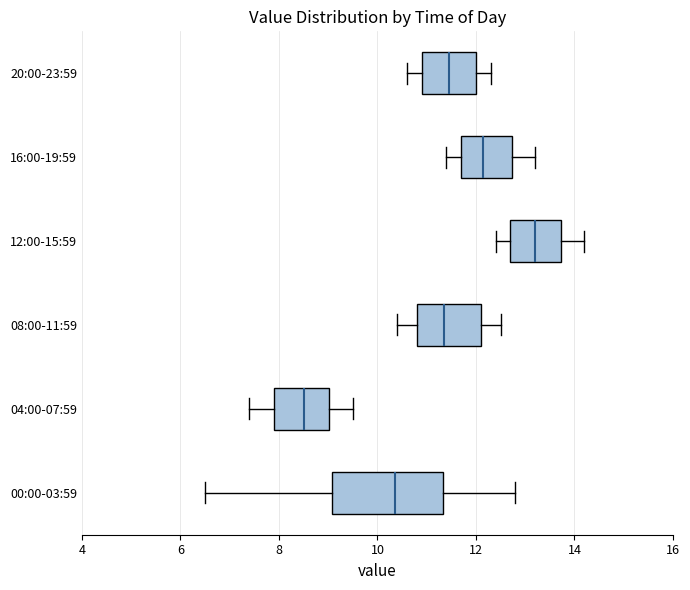

Which box is the widest, from its left edge to its right edge?

00:00-03:59